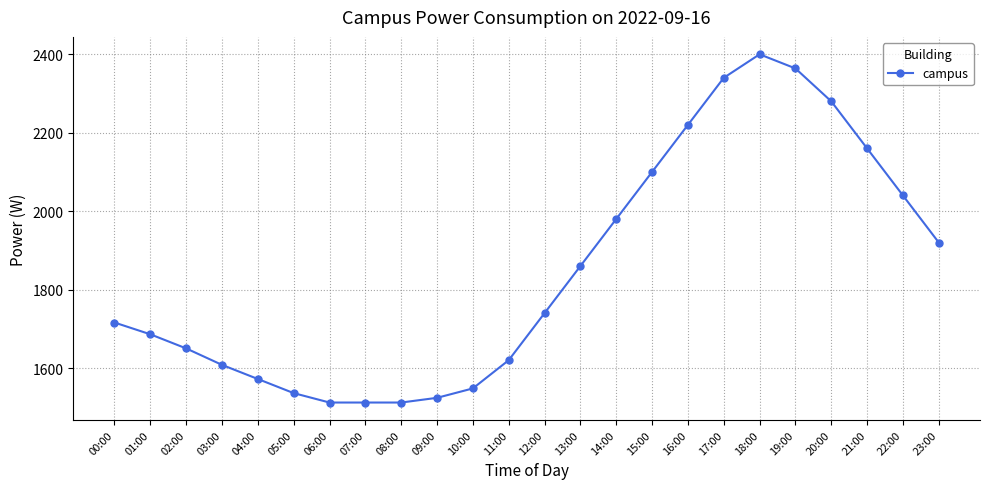

Reading left to right, list all the values displayed in this chart.

00:00=1716	01:00=1686	02:00=1650	03:00=1608	04:00=1572	05:00=1536	06:00=1512	07:00=1512	08:00=1512	09:00=1524	10:00=1548	11:00=1620	12:00=1740	13:00=1860	14:00=1980	15:00=2100	16:00=2220	17:00=2340	18:00=2400	19:00=2364	20:00=2280	21:00=2160	22:00=2040	23:00=1920